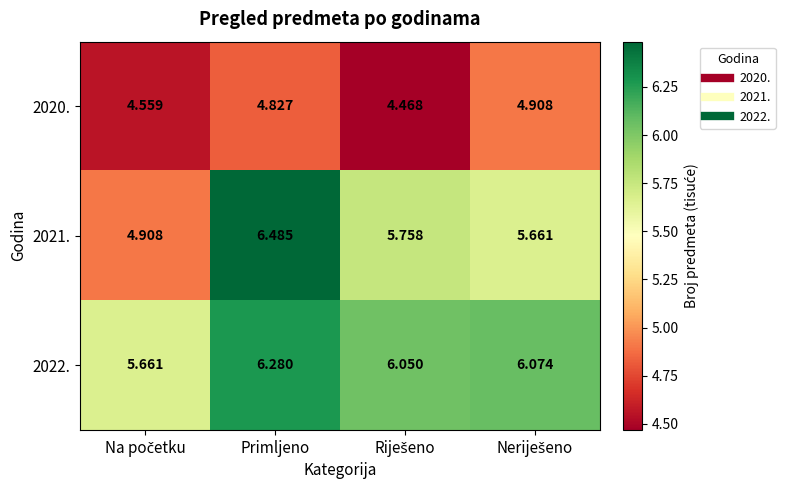

At which label does 2022. first exceed 6?

Primljeno